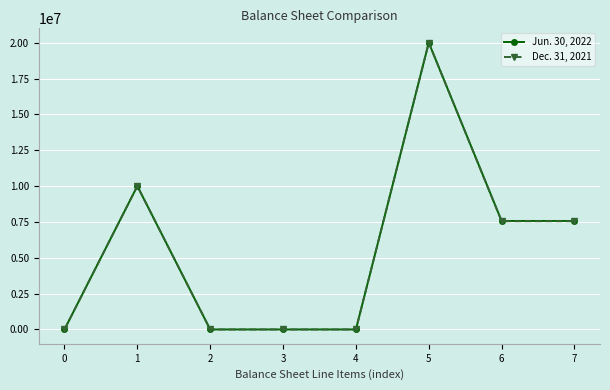

At which category is the sum across all series the highest?

5